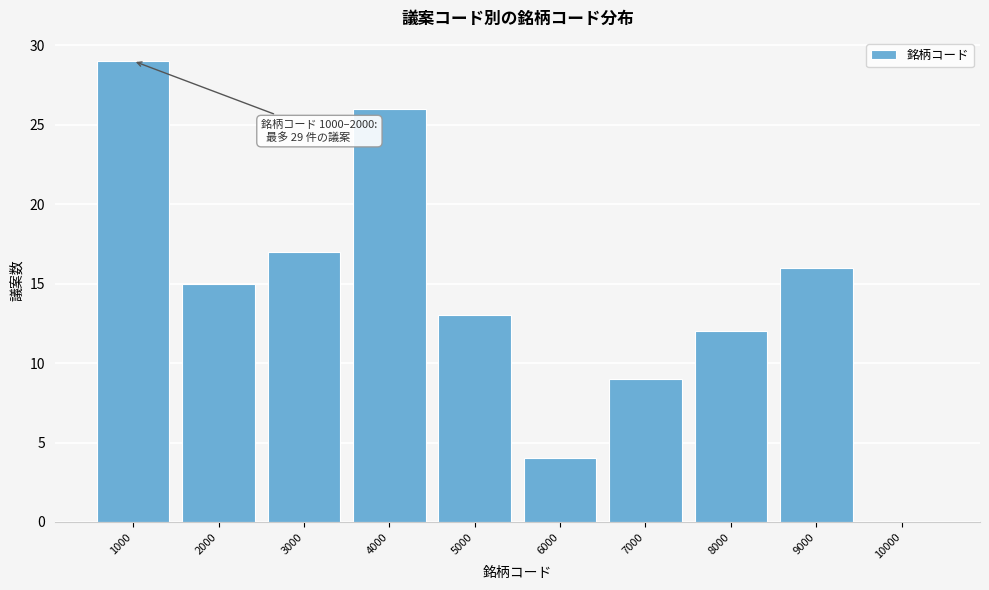

Reading left to right, transcribe all the data shown in this chart.

1000=29	2000=15	3000=17	4000=26	5000=13	6000=4	7000=9	8000=12	9000=16	10000=0